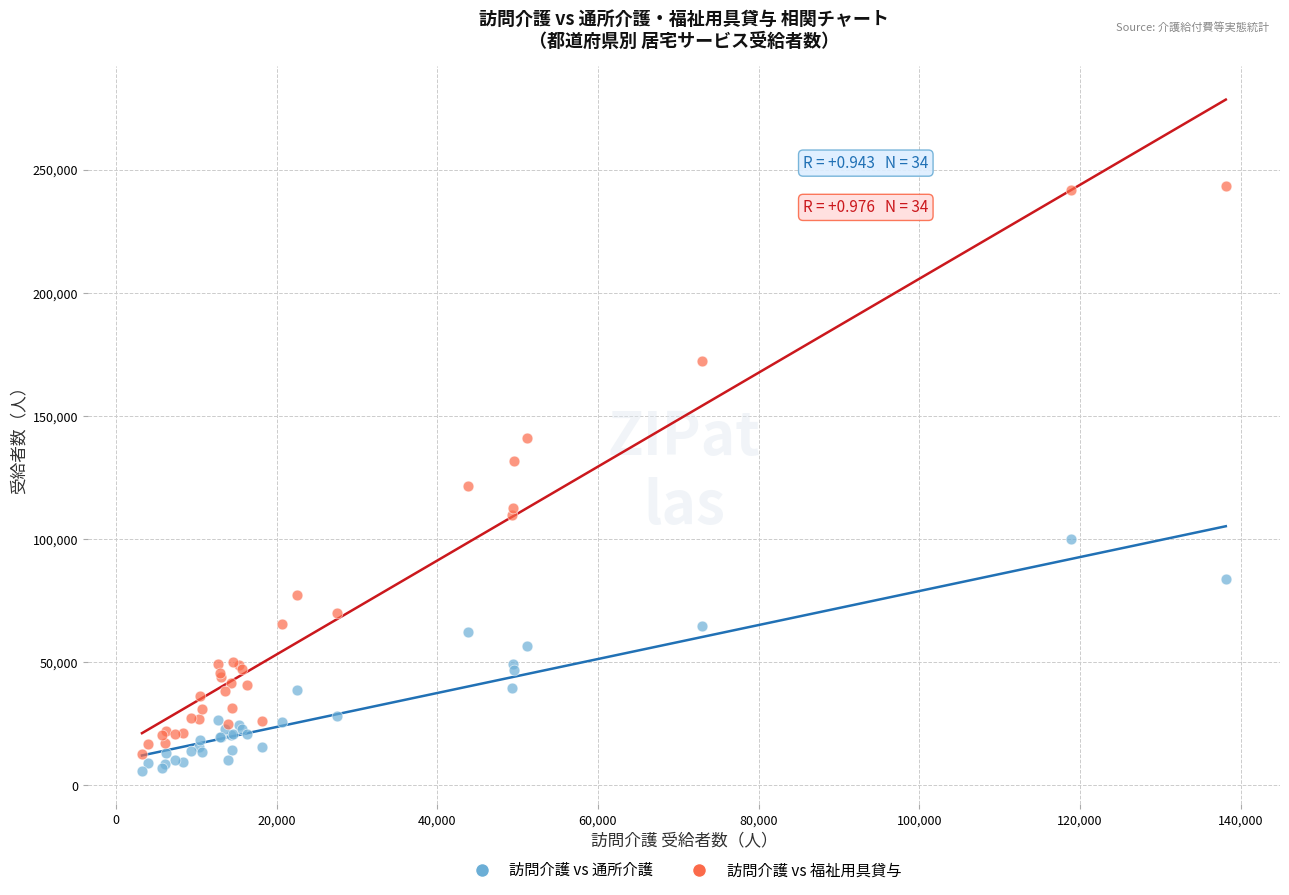

What is the X range (max minus min) for the scatter plot?

134891